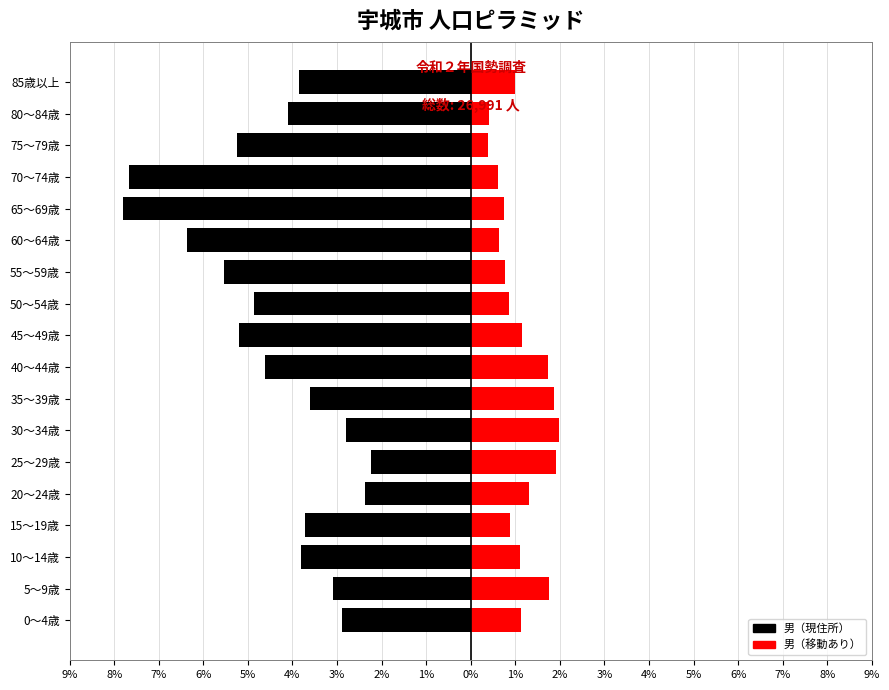

What is the smallest value displayed?

-7.8